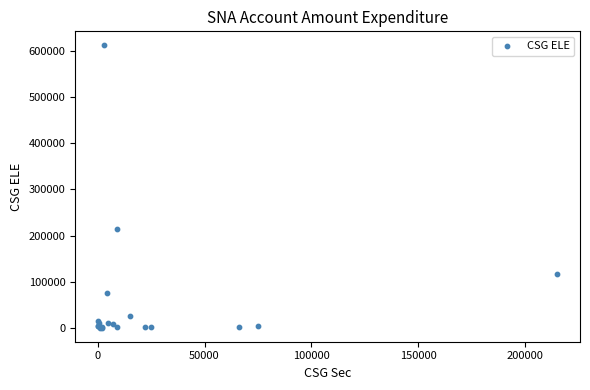

What Y value in the scatter plot is closest to 306340?

215000